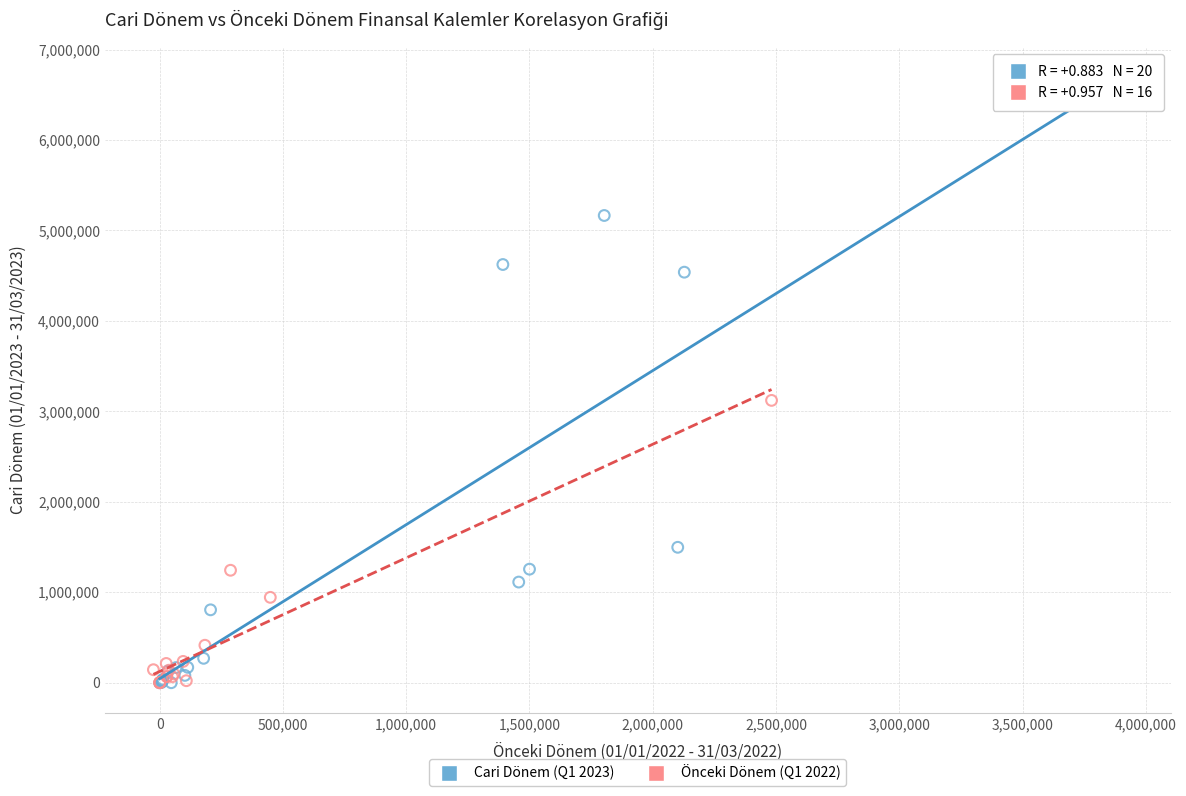

Which series has the largest Y range (max minus min)?

Cari Dönem (Q1 2023)